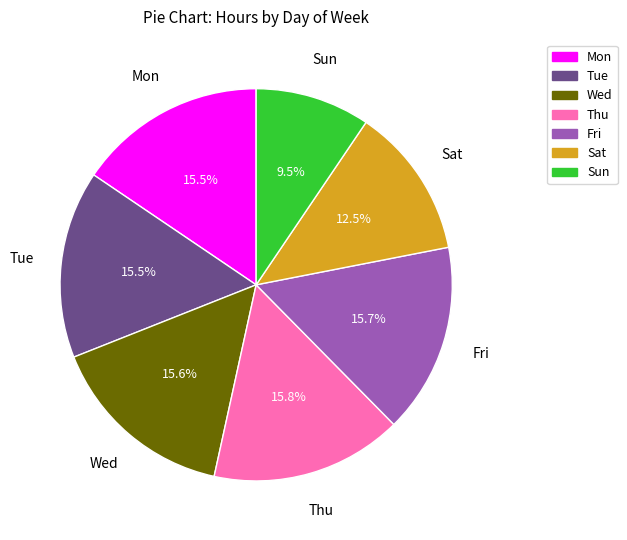

How many segments does this pie chart have?

7